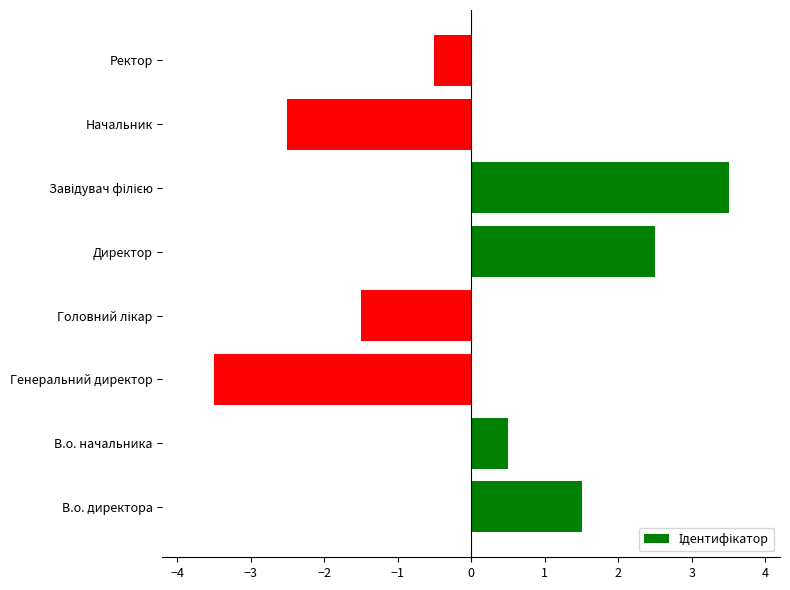

The value at В.о. директора is 1.5. True or false?

True